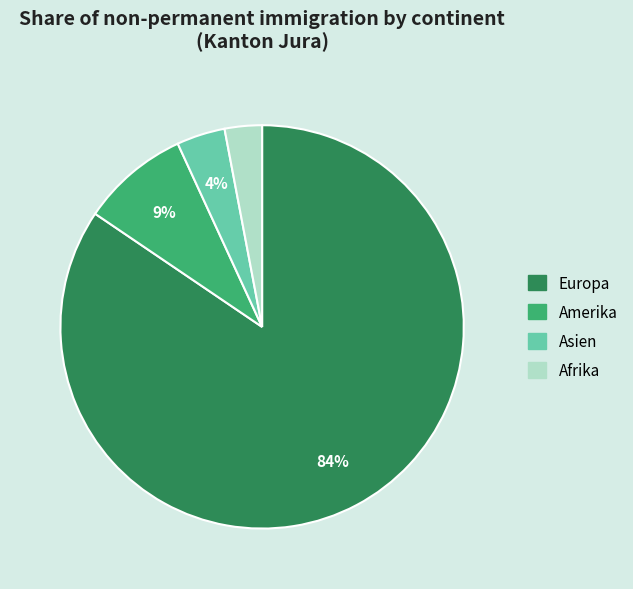

Does any single category account for the majority?

Yes